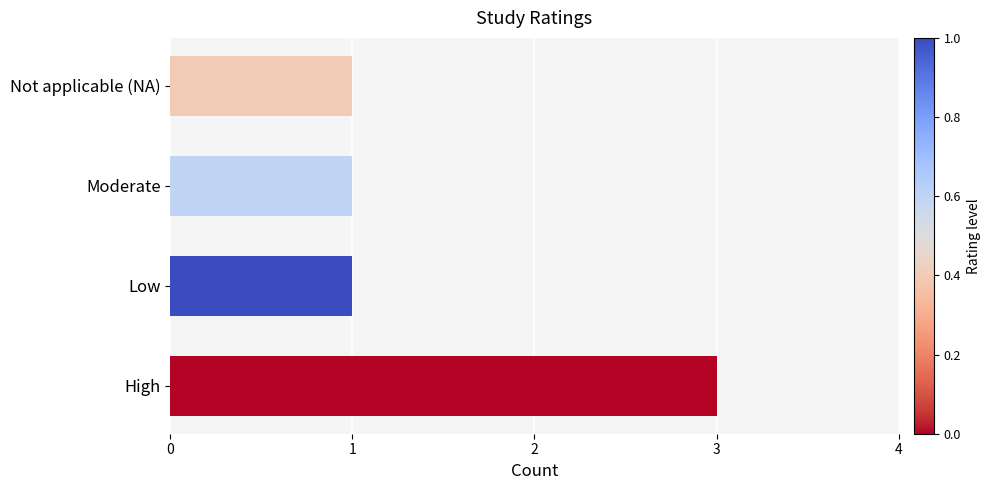

What is the average value?

2